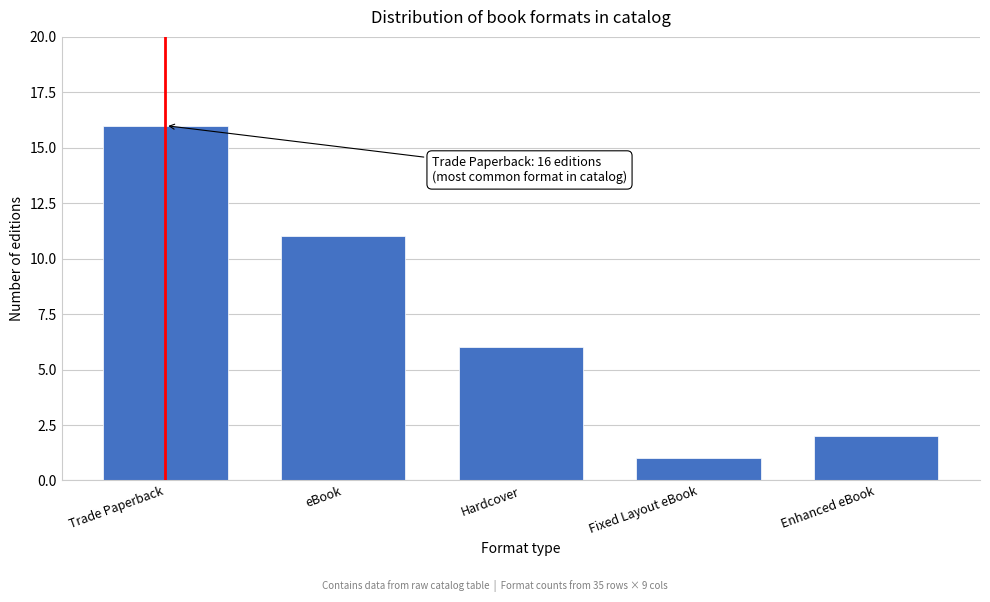

Reading right to left, list all the values displayed in this chart.

Enhanced eBook=2	Fixed Layout eBook=1	Hardcover=6	eBook=11	Trade Paperback=16